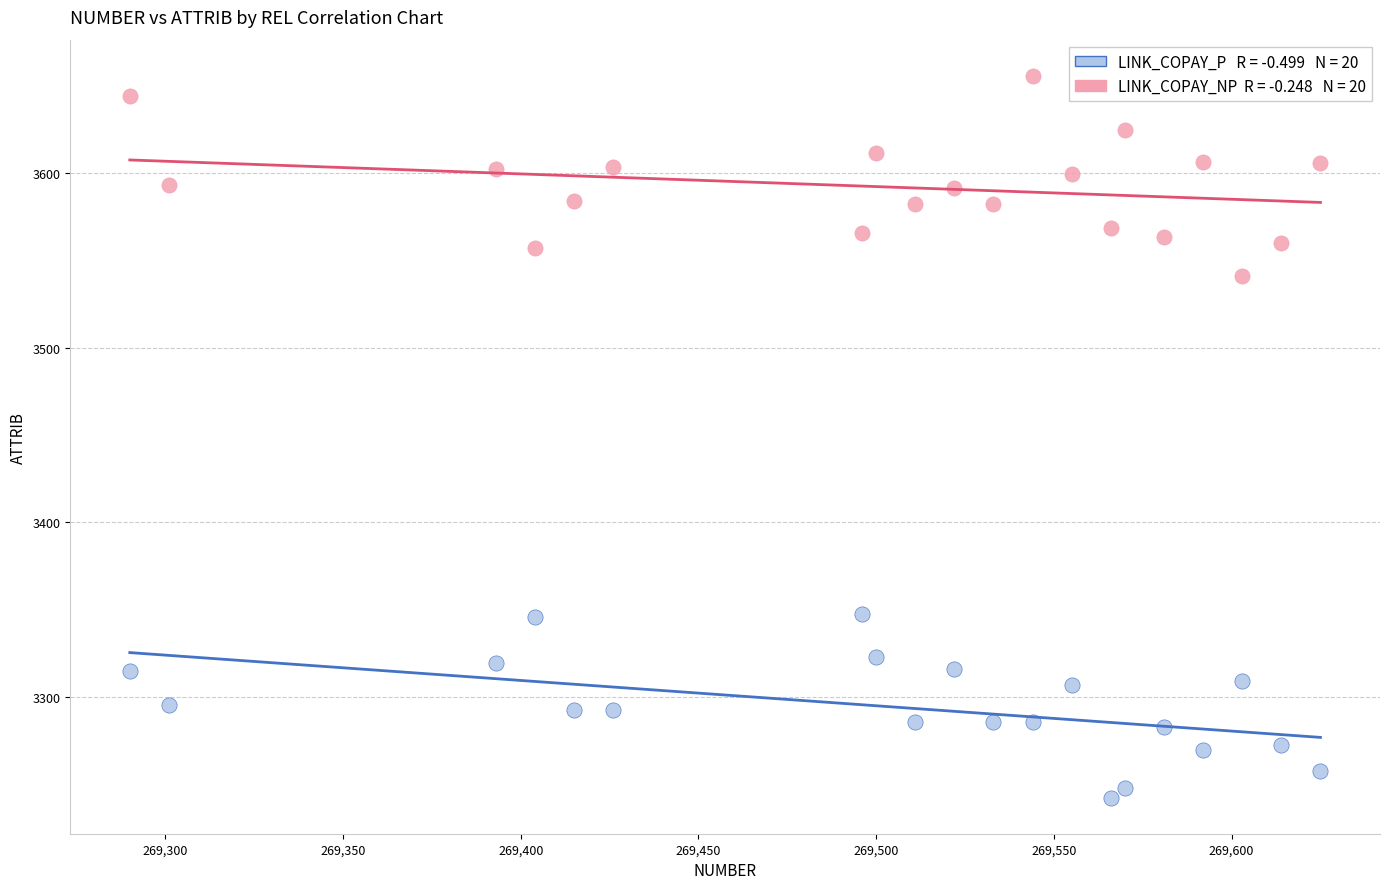

Across all data points, what is the range of X values (max minus min)?

335.0